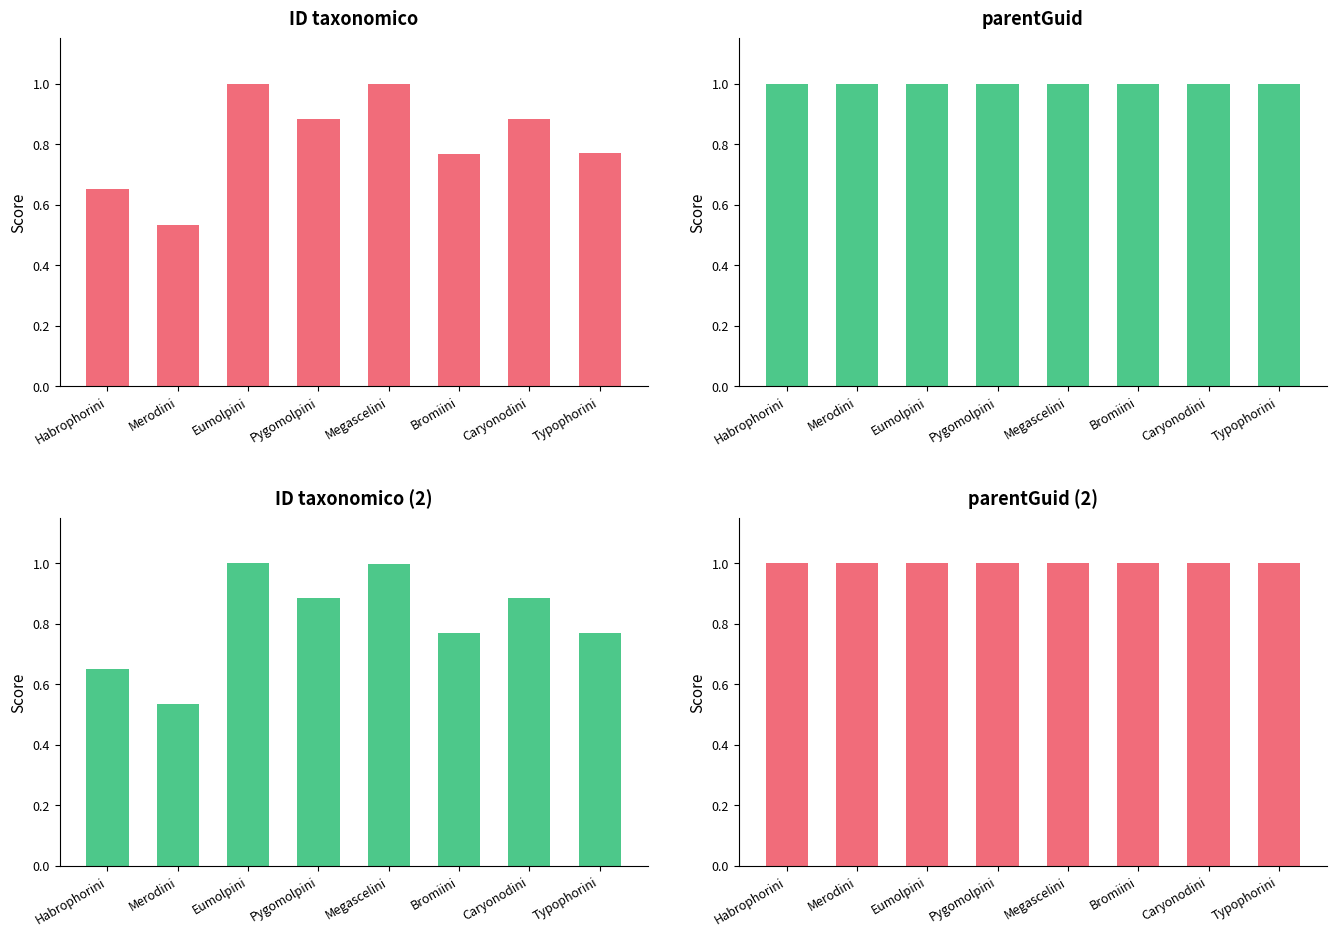

True or false: ID taxonomico has a value of 0.9 at Caryonodini.

True